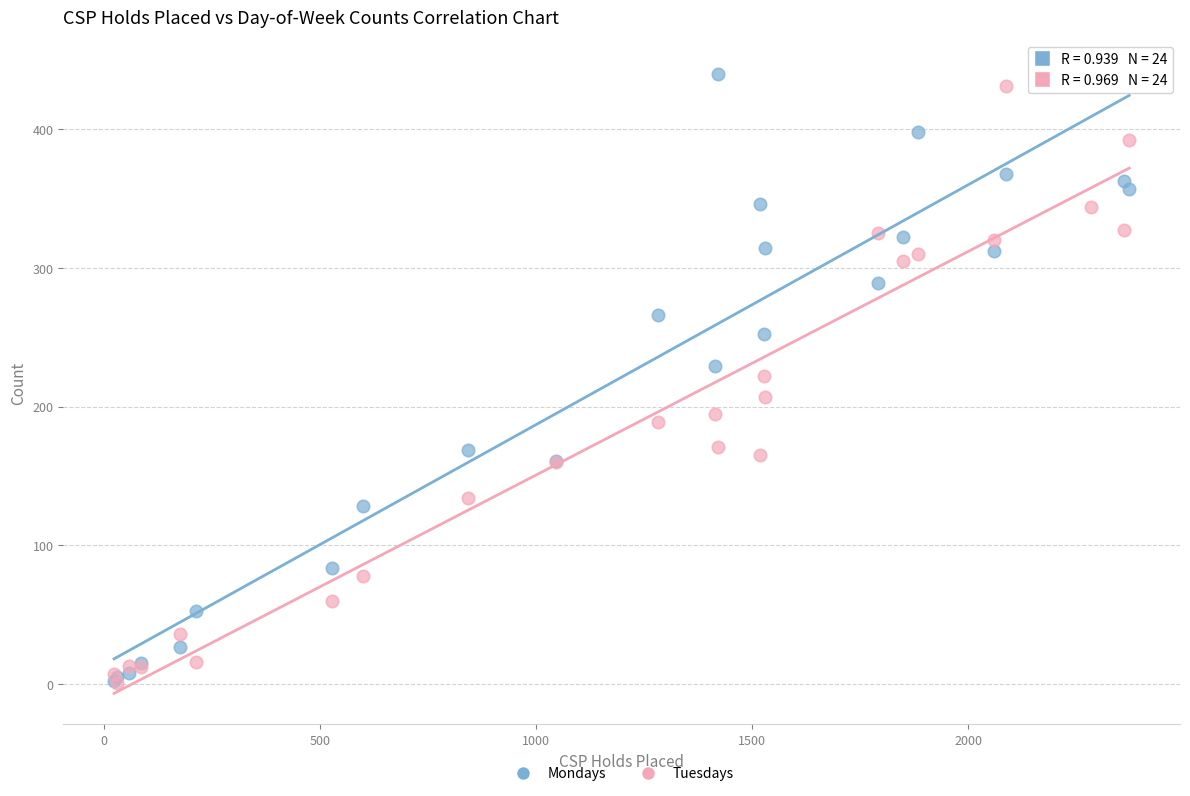

Which series contains the highest Y value?

Mondays